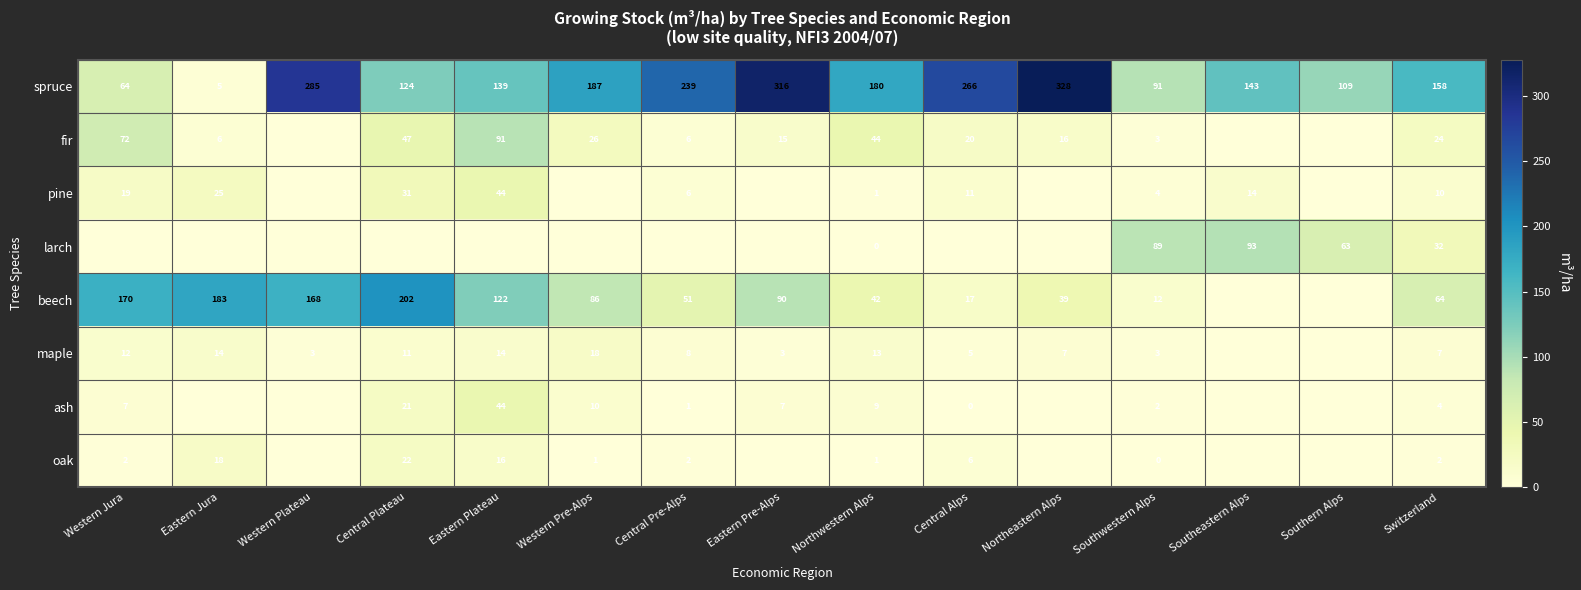

At how many categories does at least one series exceed 253?

4